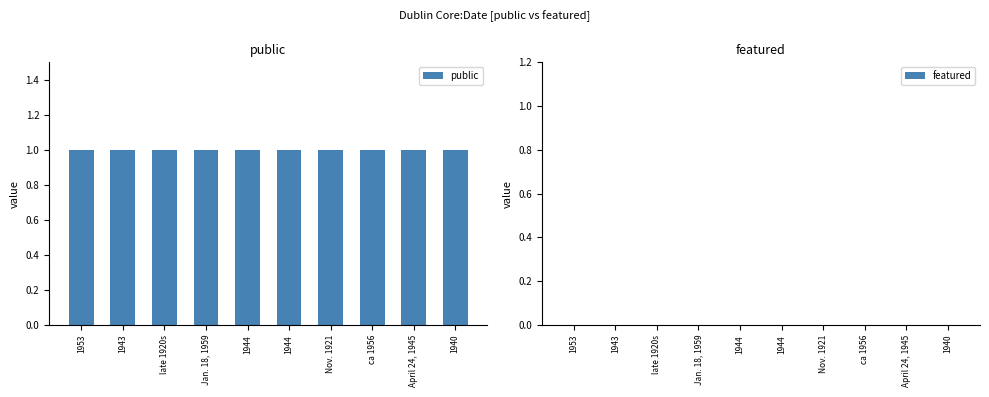

List the labels in order of public value, smallest first.

1953, 1943, late 1920s, Jan. 18, 1959, 1944, 1944, Nov. 1921, ca 1956, April 24, 1945, 1940